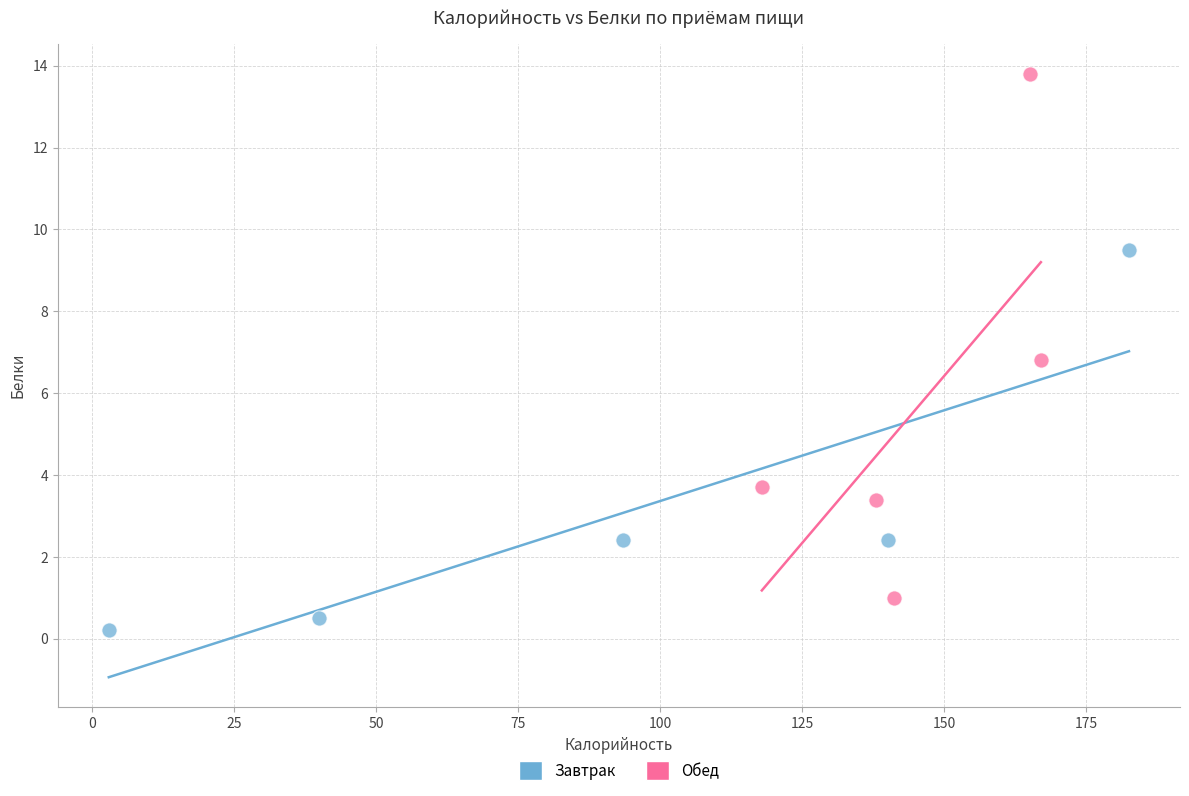

Which series has the largest Y range (max minus min)?

Обед